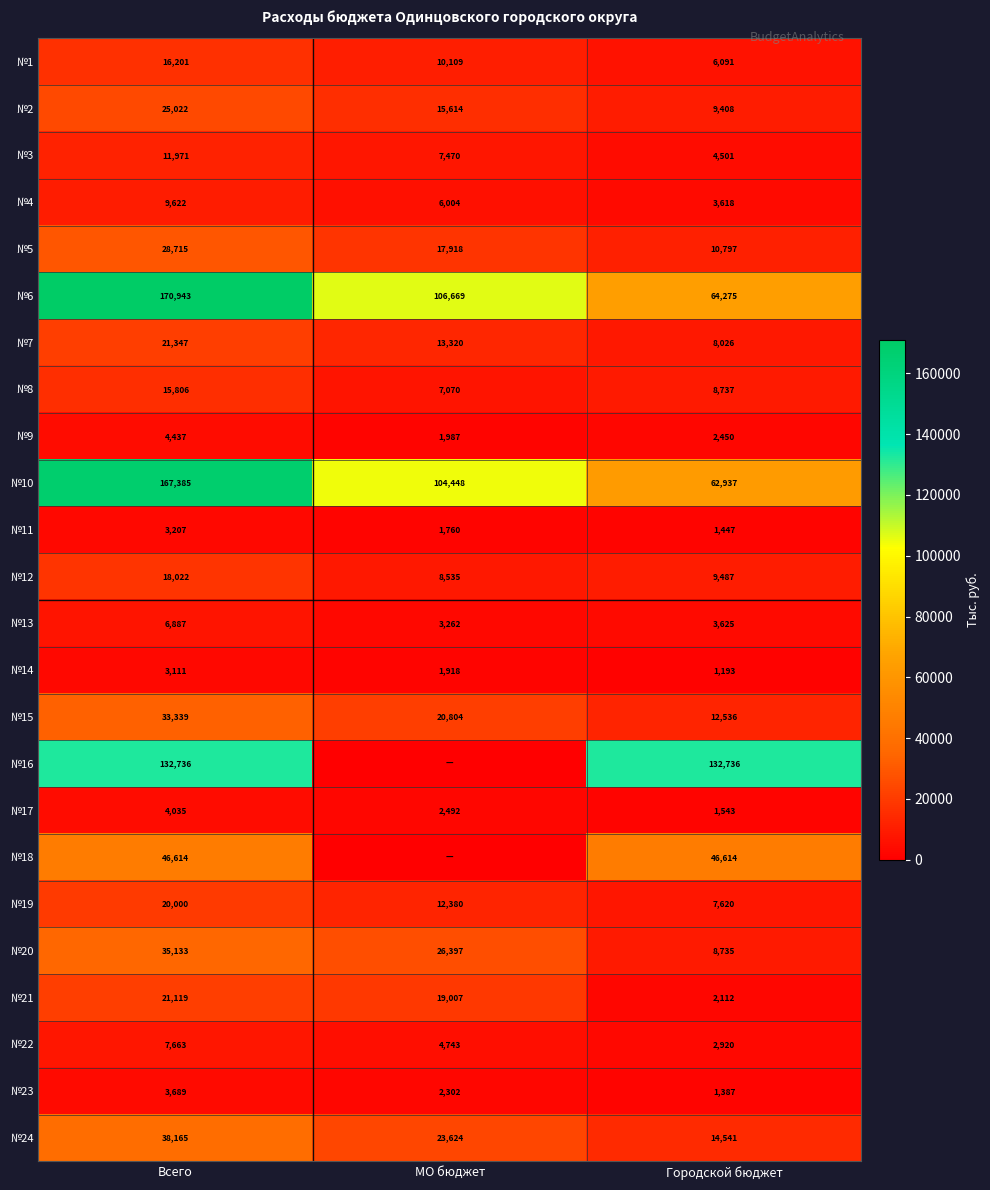

At which label is №14 closest to 2152?

МО бюджет